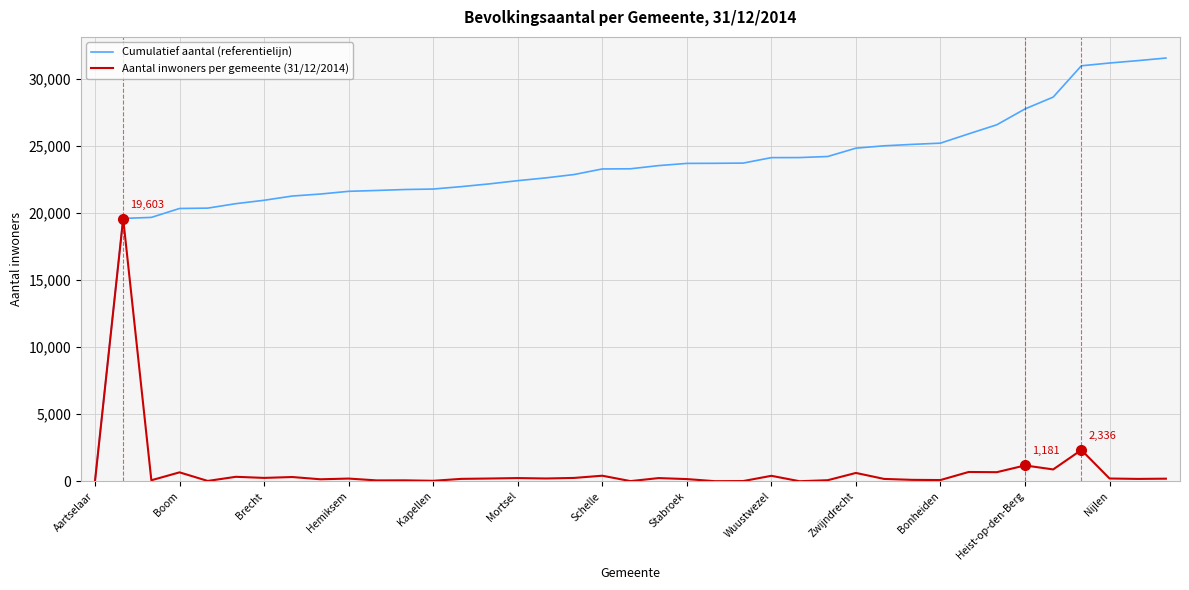

Count the number of categories in the chart.

39